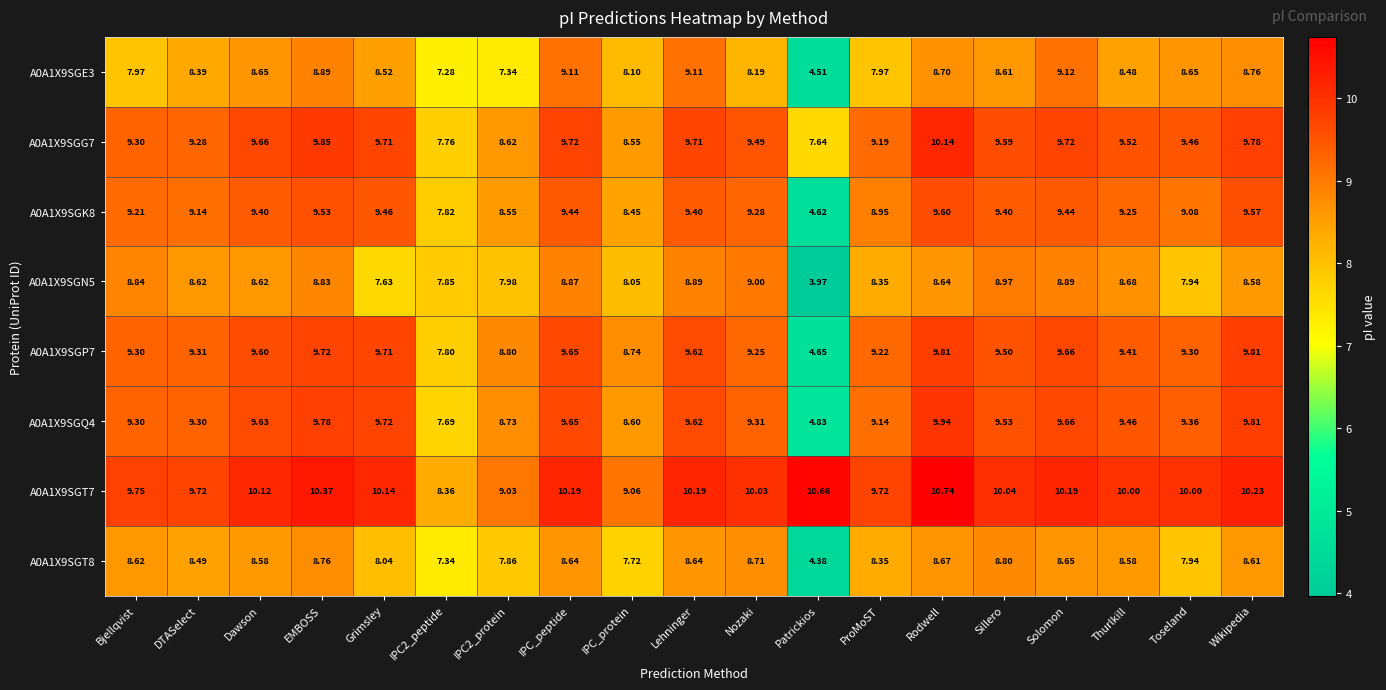

At which category is the sum across all series the highest?

Rodwell